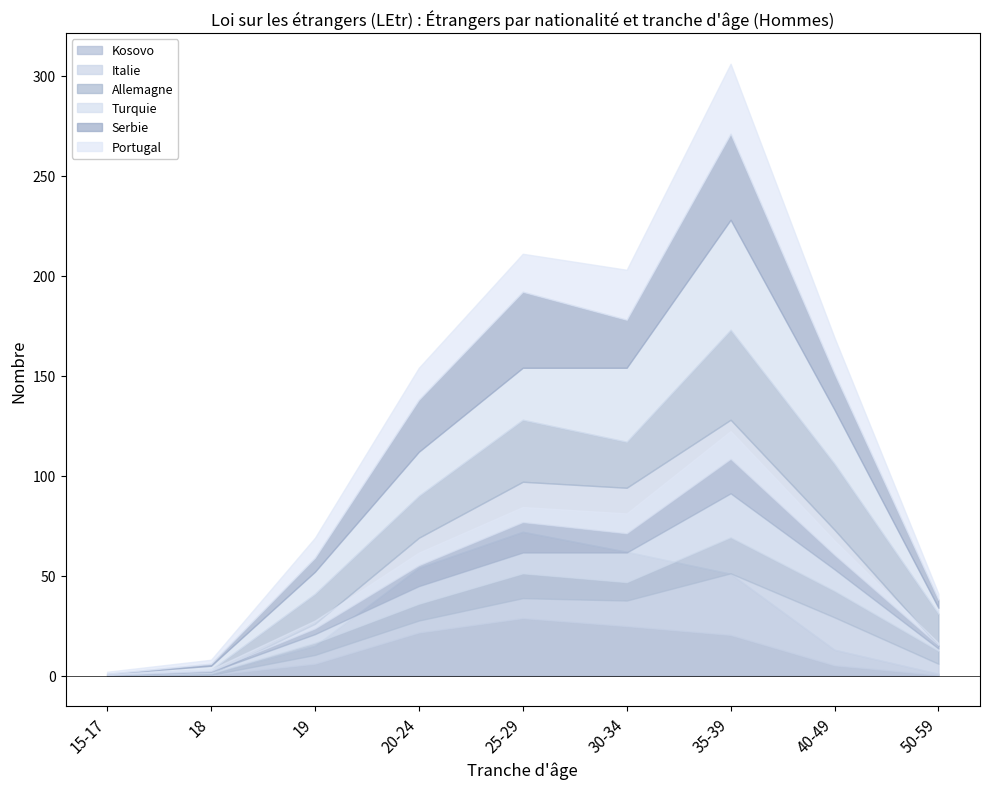

At which label is m_Portugal closest to 18?

40-49